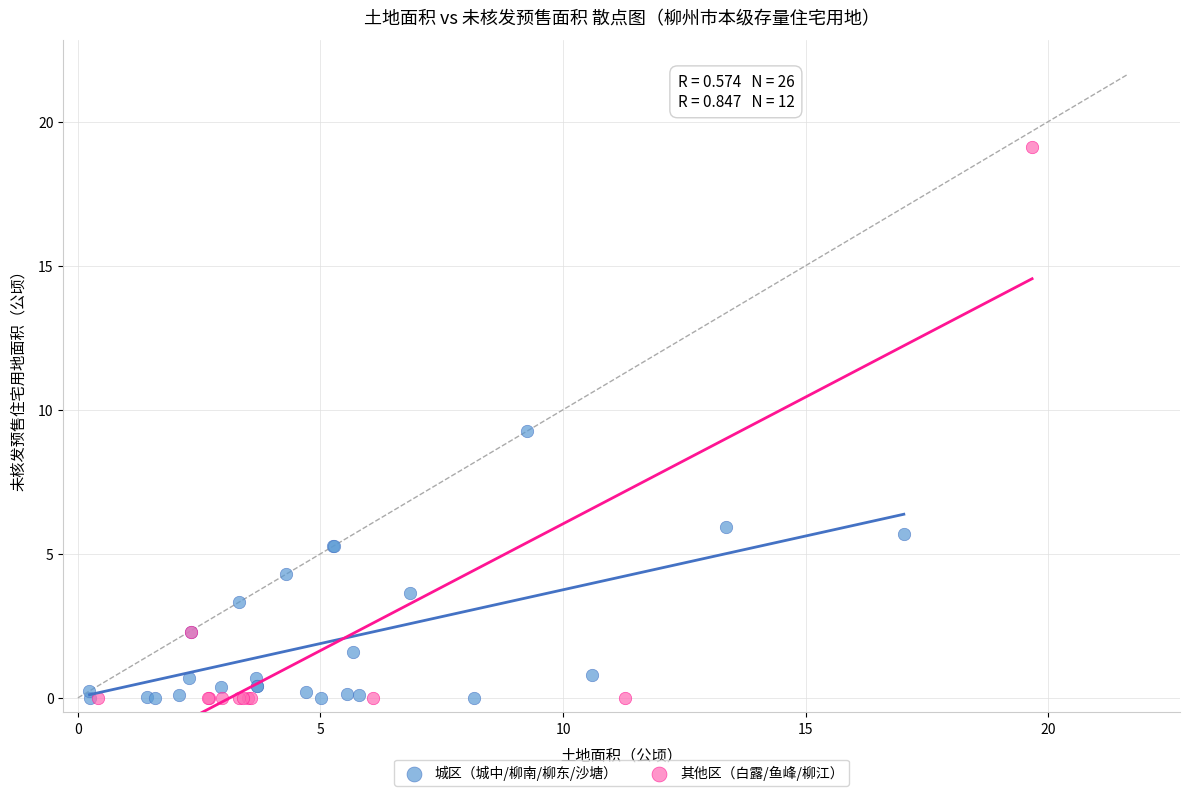

Which series contains the highest Y value?

其他区（白露/鱼峰/柳江）